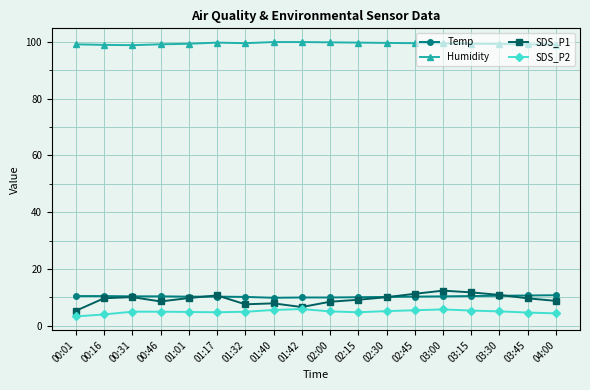

Is the value of SDS_P1 at 01:40 greater than the value of Humidity at 00:16?

No